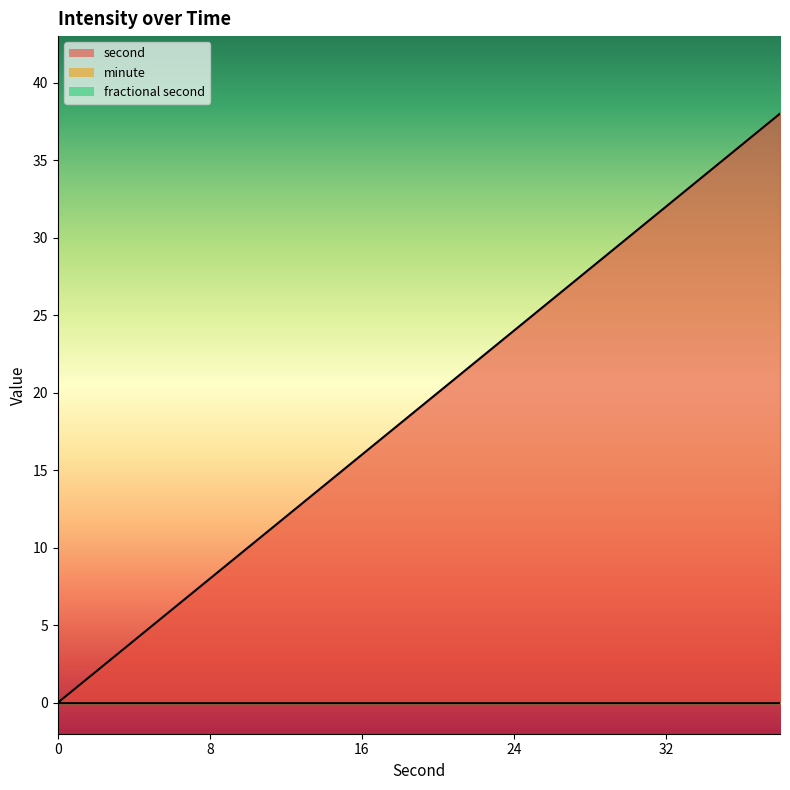

How many lines are shown in the chart?

3